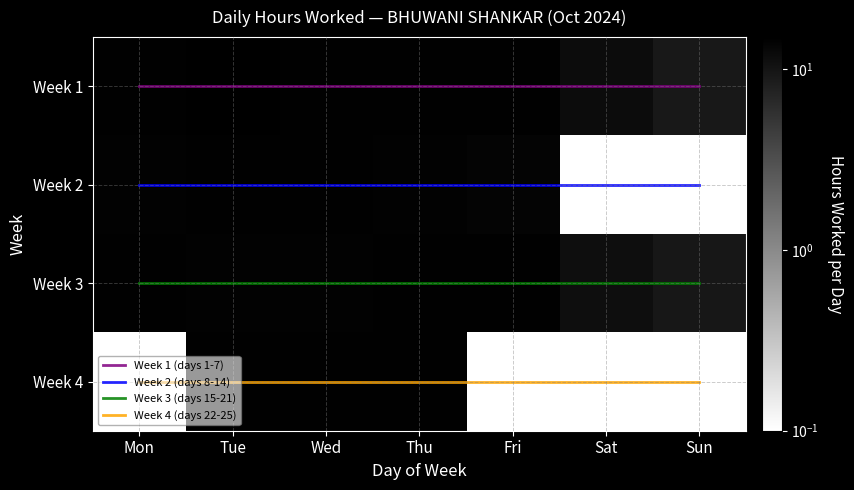

How many data points in Week 1 are above 14?

5